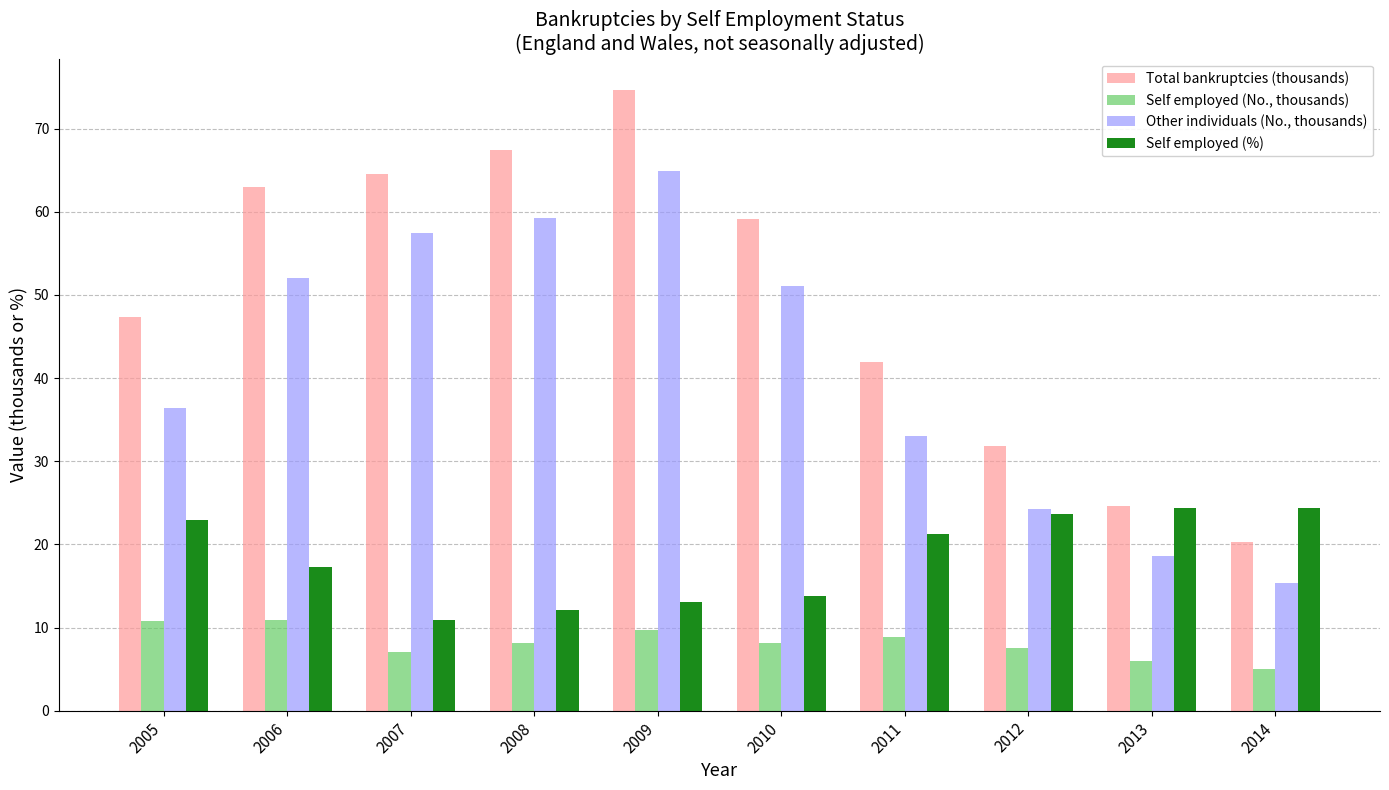

How many data points in Self employed (%) are above 21?

5